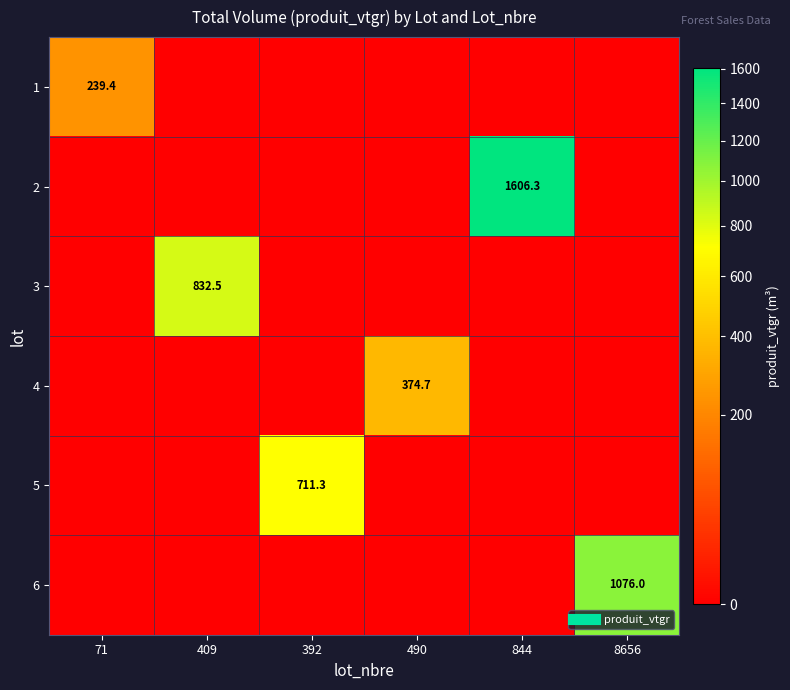

At 71, list the series in order from smallest to largest.

2, 3, 4, 5, 6, 1